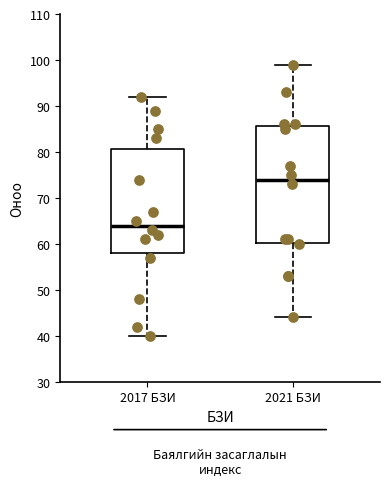

Comparing the boxes themselves (not the whiskers), which one is the tallest?

2021 БЗИ